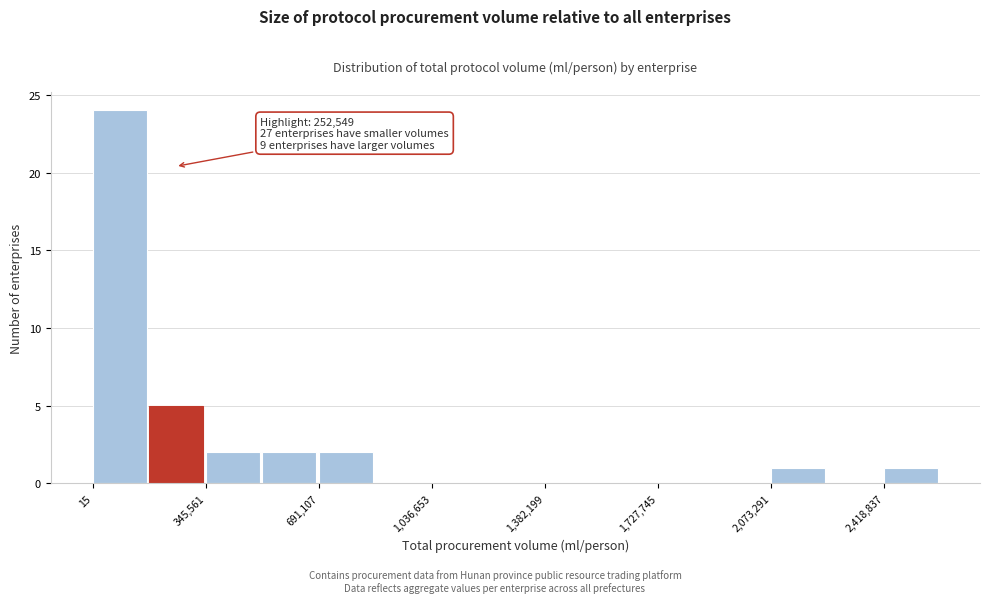

Read against the x-axis, roughly where is the centre of the tallest bar?

100000